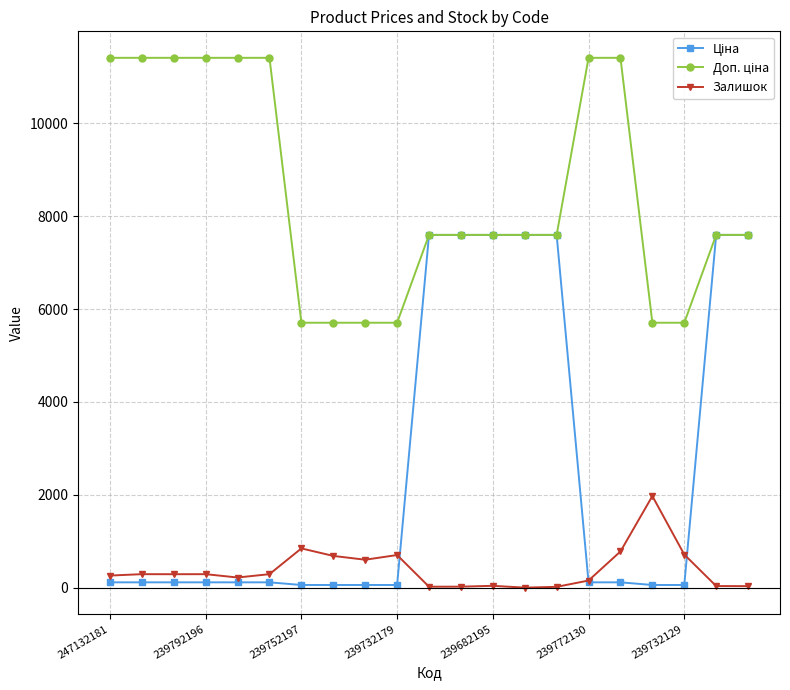

How many distinct data groups are displayed?

3